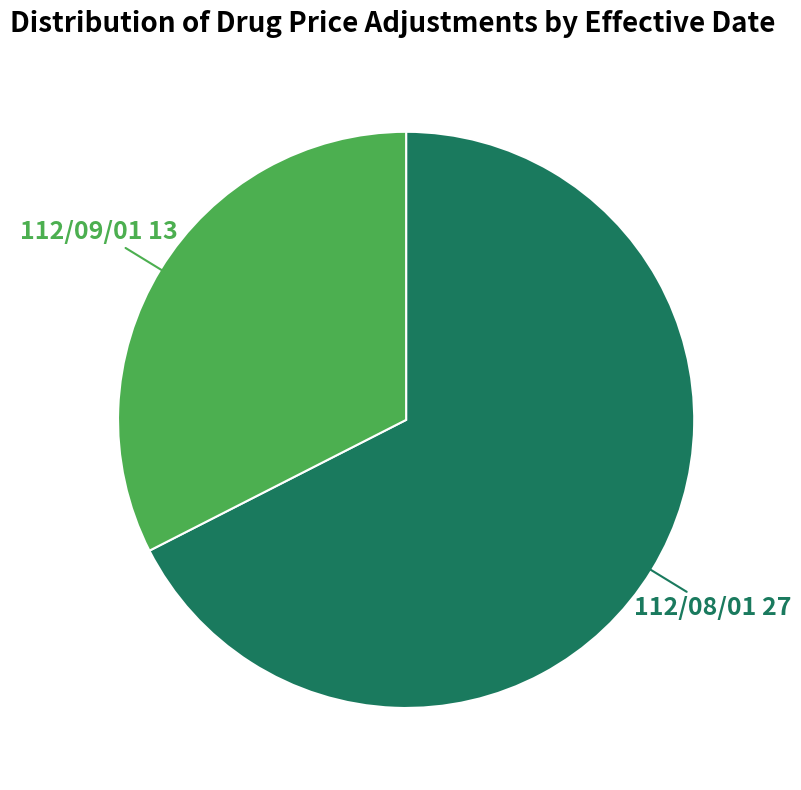

Which slice is the largest?

112/08/01